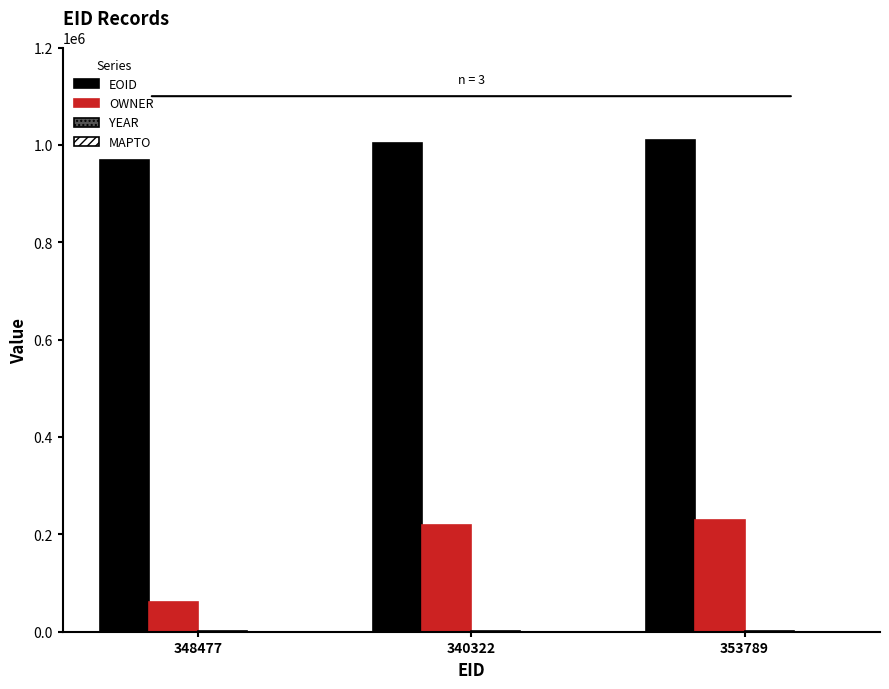

What is the sum of all EOID values?

2983164